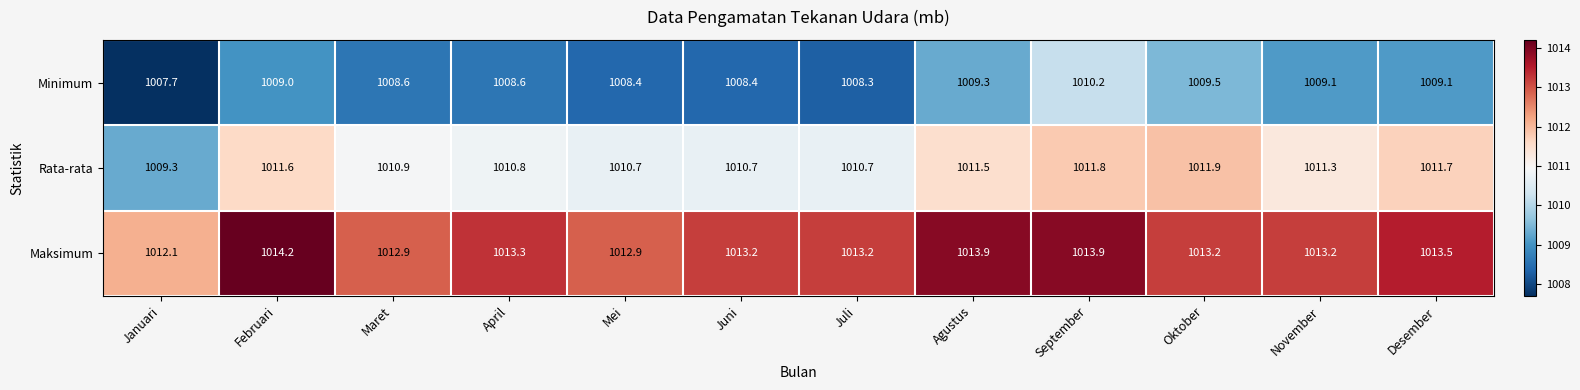

What is the average value of the Rata-rata series?

1011.1